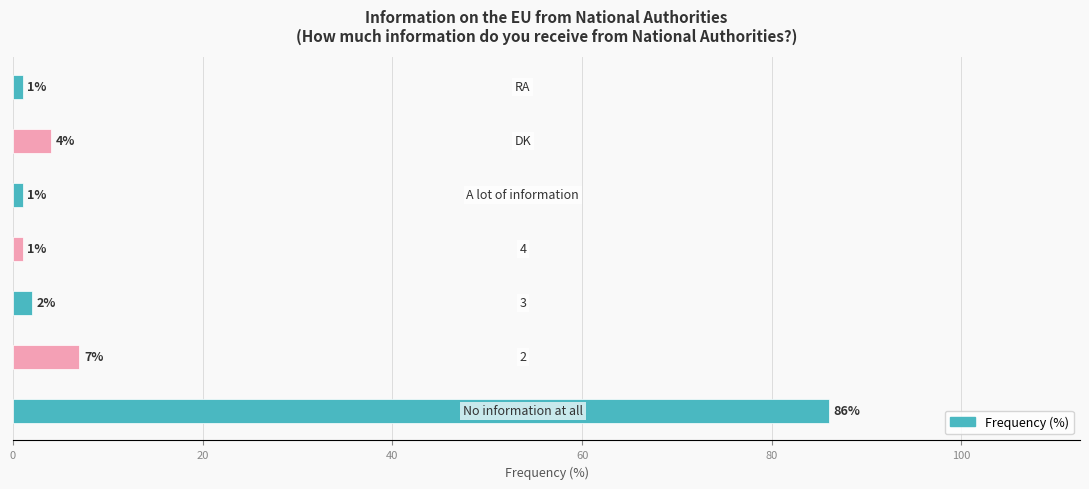

Reading bottom to top, what are all the values shown in this chart?

86	7	2	1	1	4	1